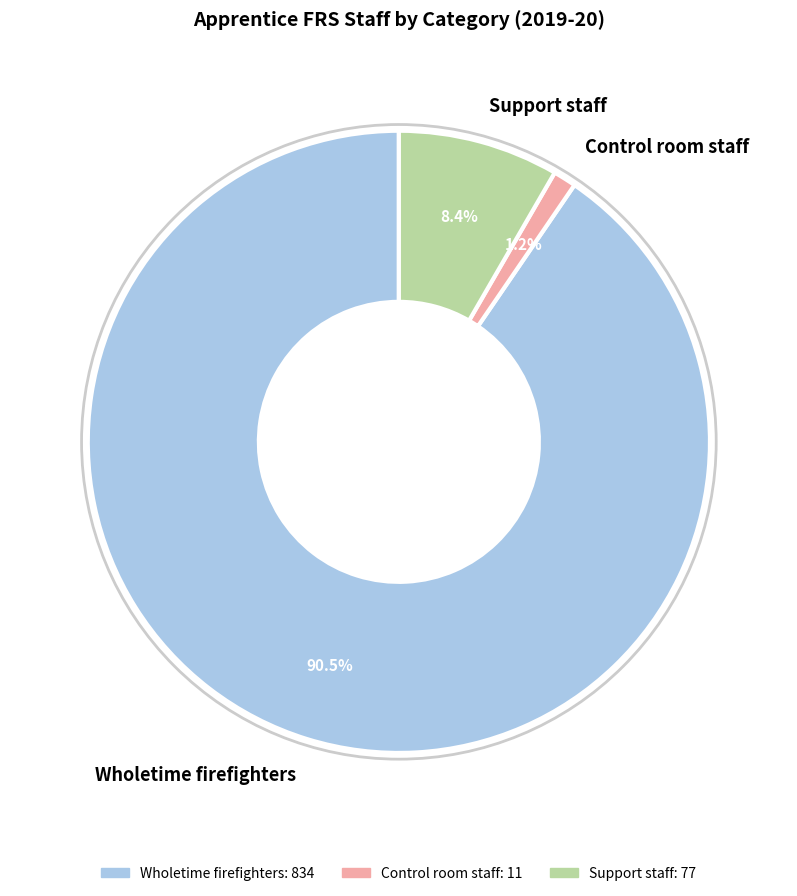

Is the sum of Control room staff and Wholetime firefighters greater than half?

Yes